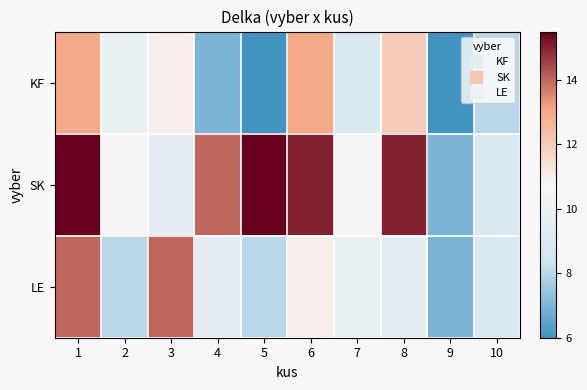

Reading left to right, extract all data points from this chart.

KF: 1=13.0	2=10.0	3=11.0	4=7.0	5=6.0	6=13.0	7=9.0	8=12.0	9=6.0	10=8.0
SK: 1=15.5	2=10.5	3=9.5	4=14.0	5=15.5	6=15.0	7=10.5	8=15.0	9=7.0	10=9.0
LE: 1=14.0	2=8.0	3=14.0	4=9.5	5=8.0	6=11.0	7=10.0	8=9.5	9=7.0	10=9.0